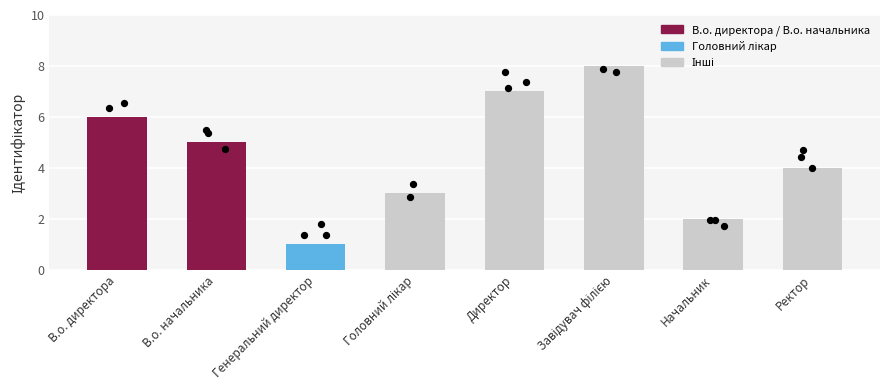

Which has a higher value, В.о. начальника or Ректор?

В.о. начальника